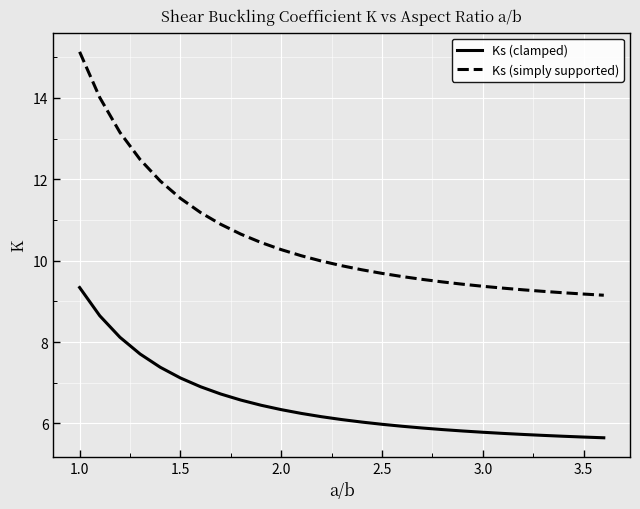

Which series has the largest range (max minus min)?

Ks (simply supported)